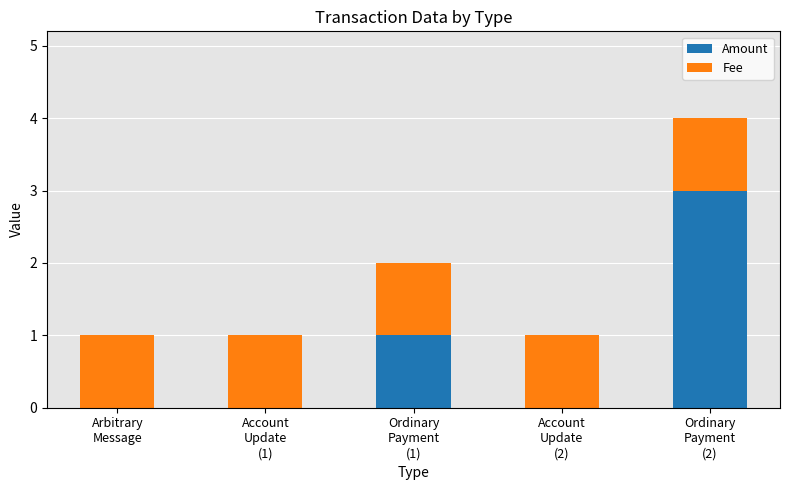

What is the maximum value for Amount?

3